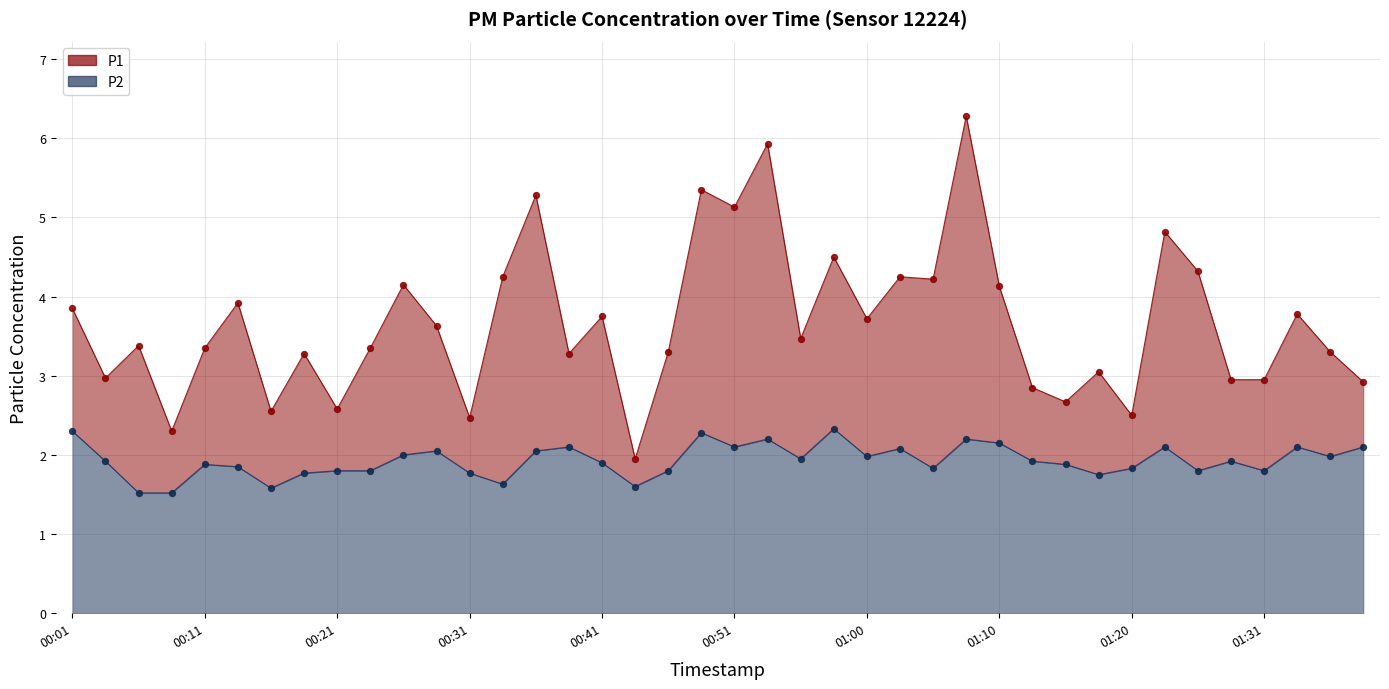

Which series contains the highest Y value?

P1